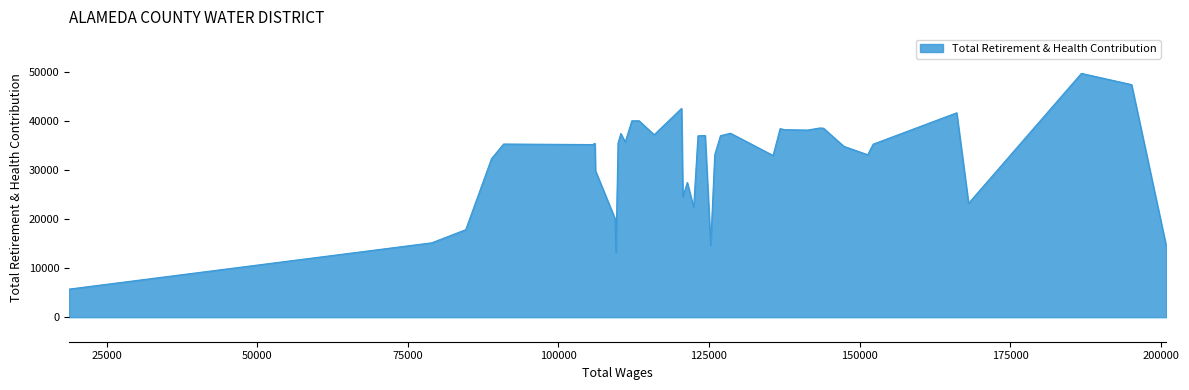

What is the ratio of the value at 109546 to the value at 141394?

0.3